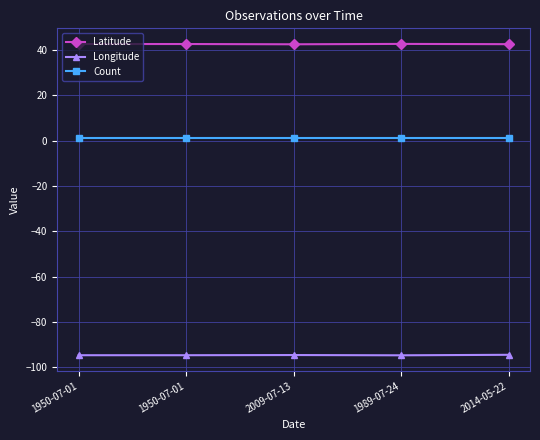

What is the label of the 2nd point from the left?

1950-07-01